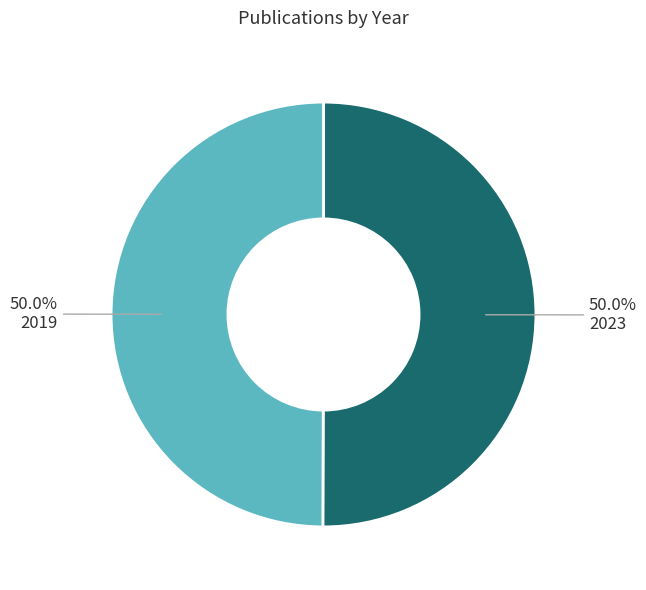

Is it true that 2023 is 50% of the pie?

True